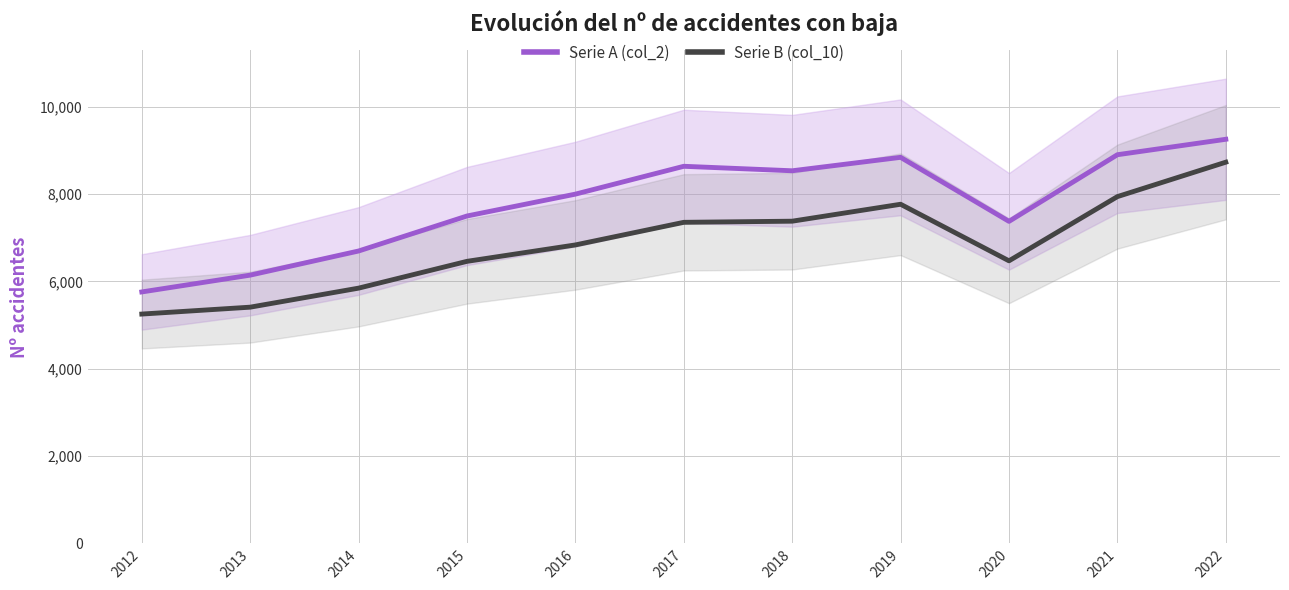

What are all the series names shown in the legend?

Serie A (col_2), Serie B (col_10)